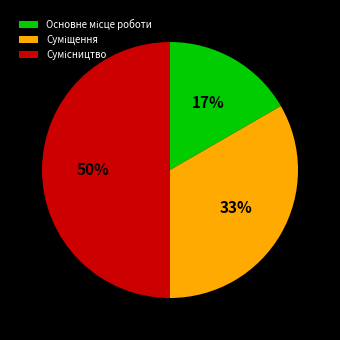

To the nearest percent, what is the difference between the largest and smallest slice percentages?

33%